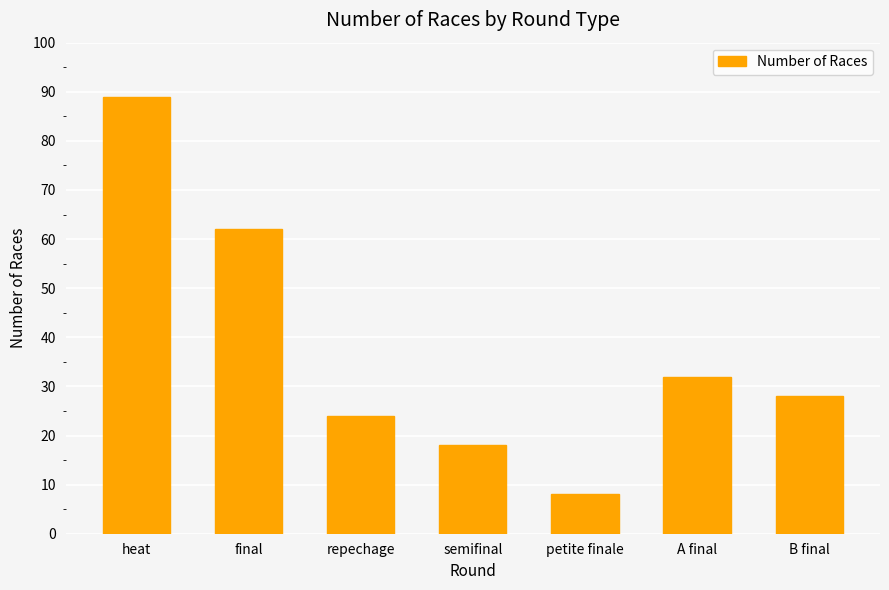

Reading left to right, extract all data points from this chart.

heat=89	final=62	repechage=24	semifinal=18	petite finale=8	A final=32	B final=28